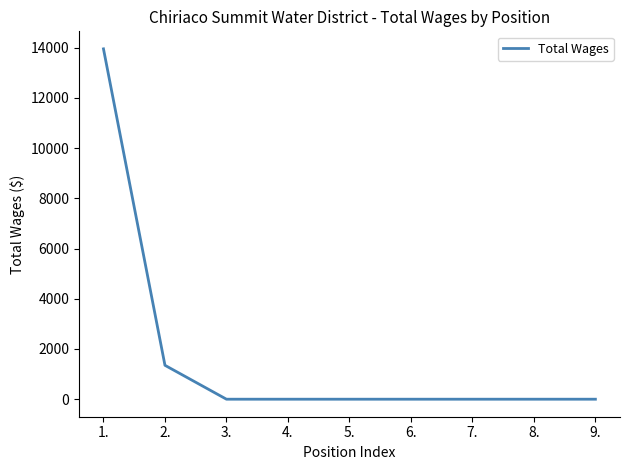

How many categories are shown in the chart?

9